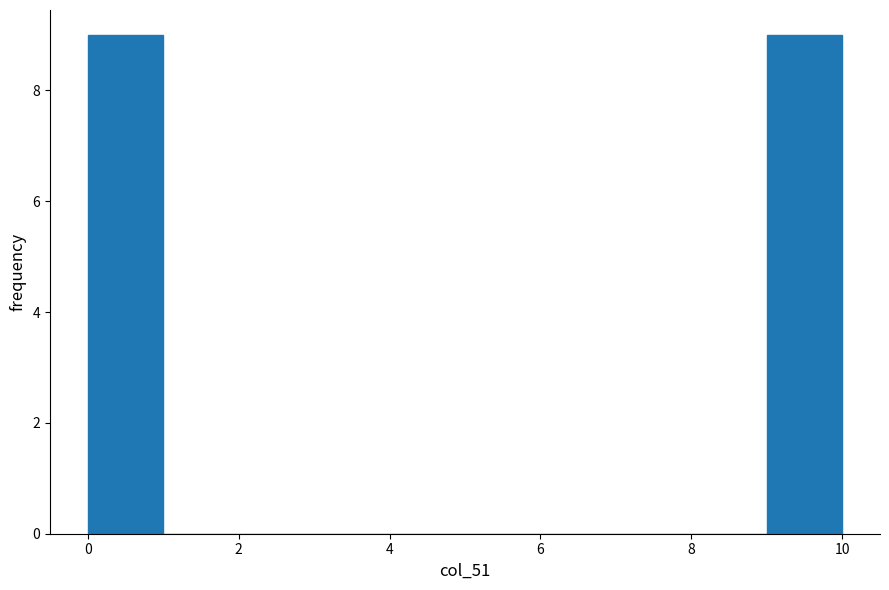

How tall is the bar that spans 9 to 10 on the x-axis? The values are not printed on the chart, so give them approximately, as read against the axis.

9